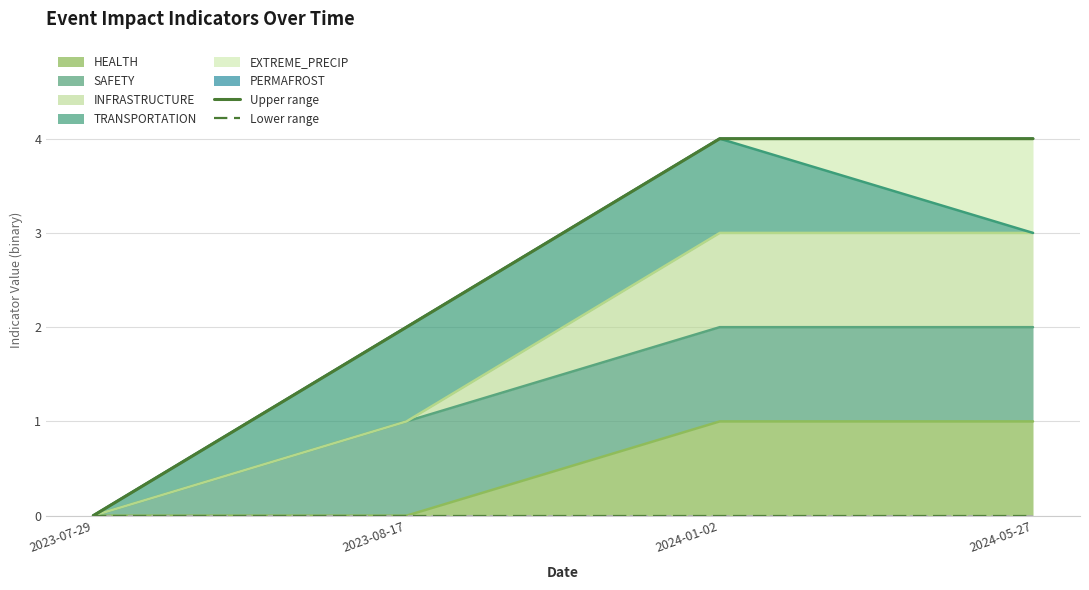

What is the label of the 1st point from the left?

2023-07-29